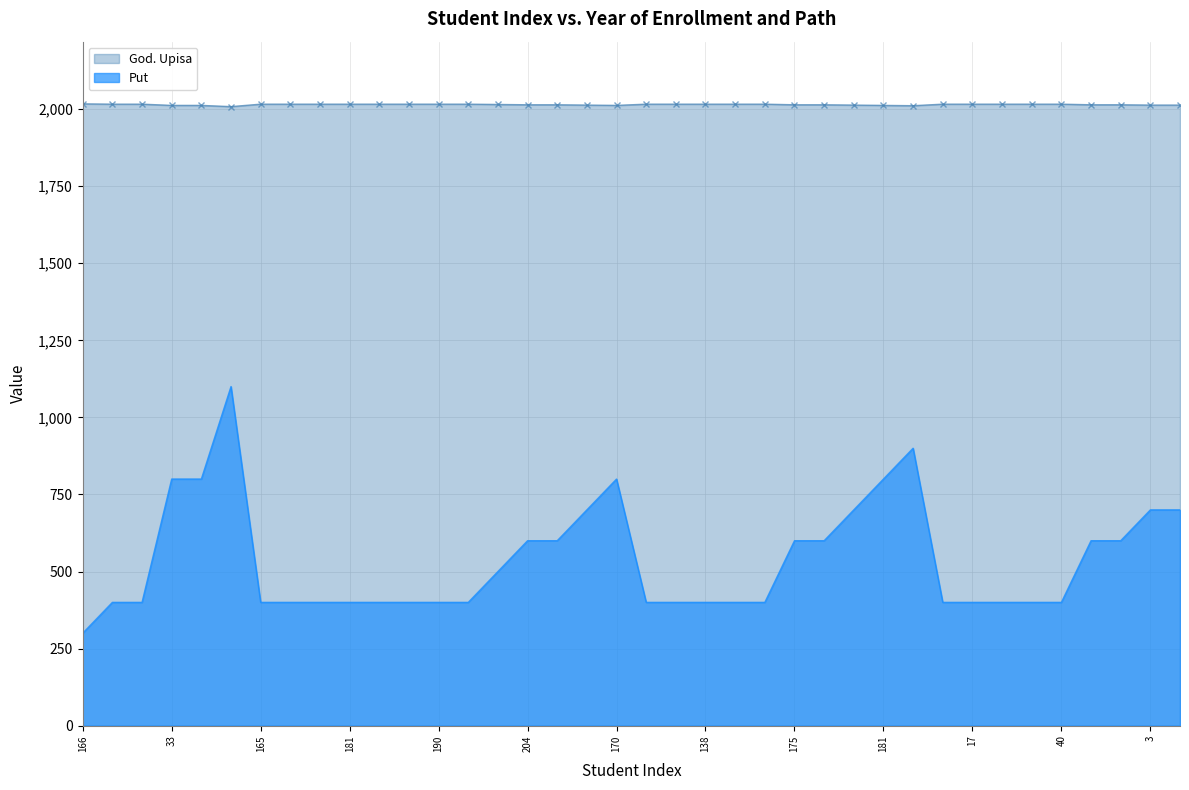

What are all the series names shown in the legend?

God. Upisa, Put